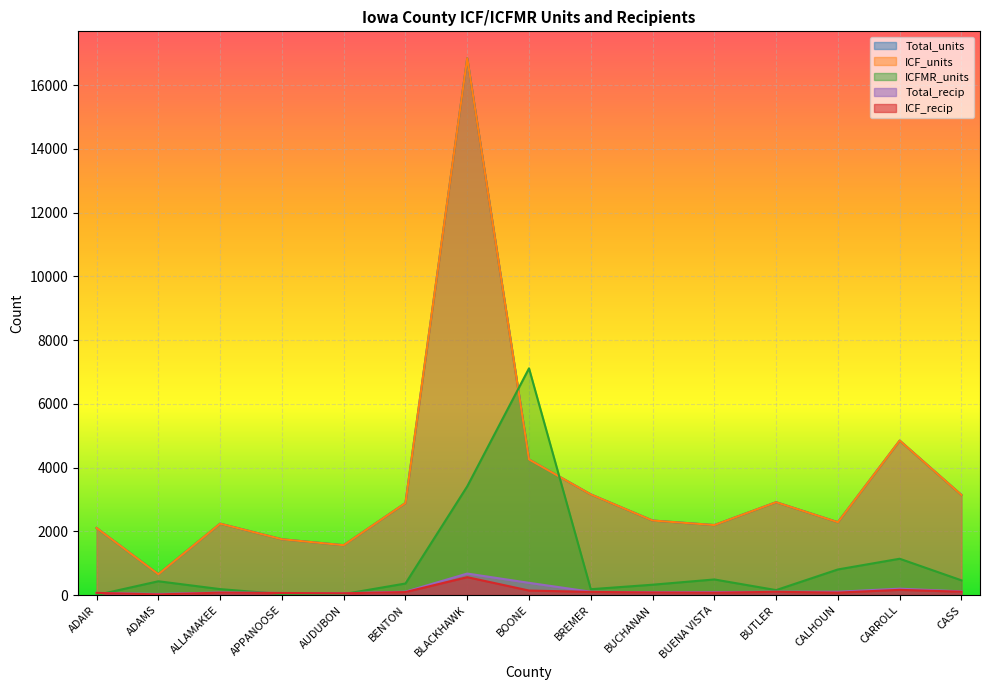

Which category has the highest value across all series?

BLACKHAWK